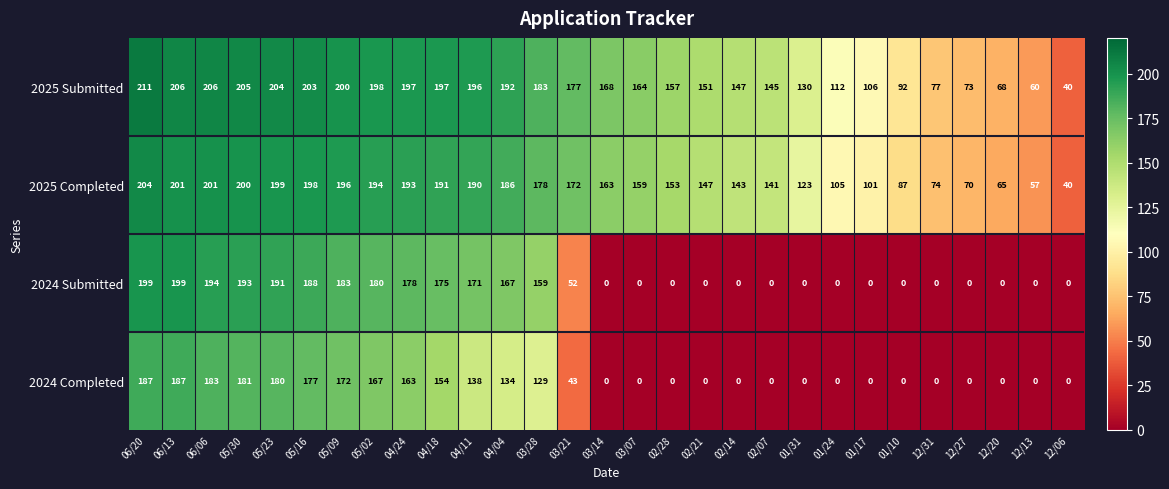

Which series changed the most between 03/28 and 12/06?

2024 Submitted